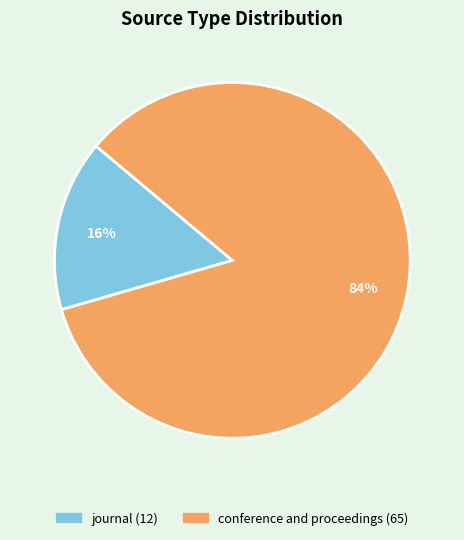

Combined, do journal and conference and proceedings account for over 50%?

Yes